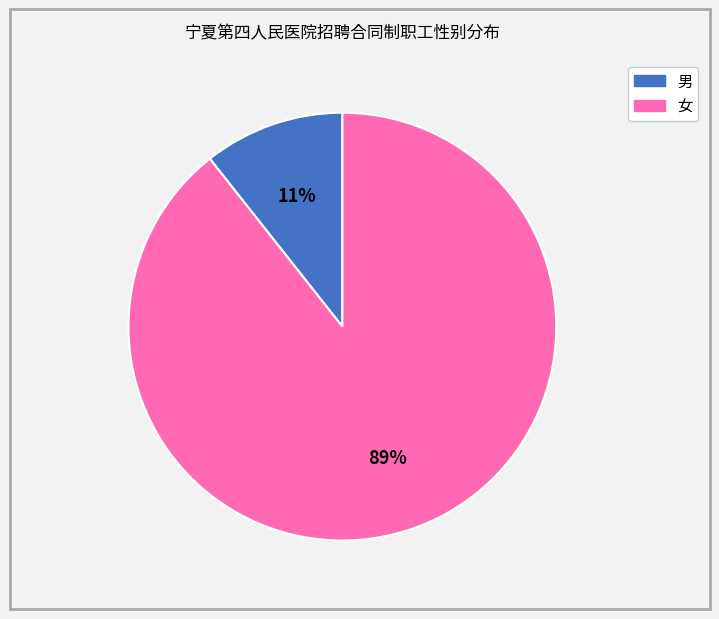

Which has a higher value, 男 or 女?

女